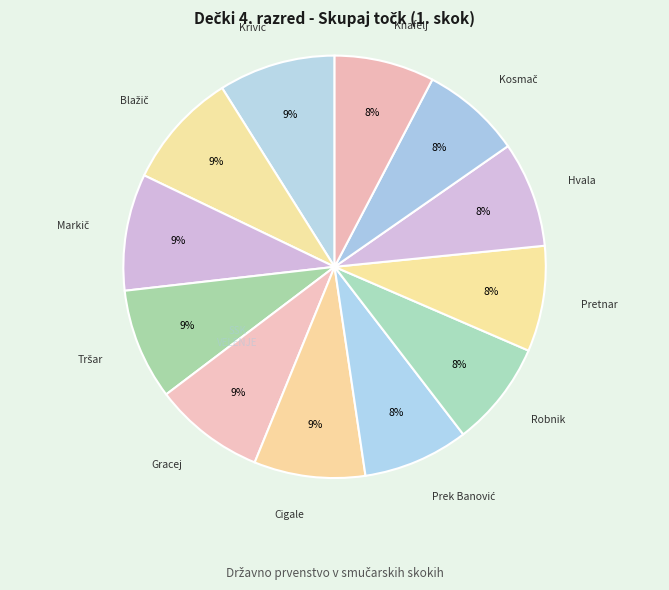

Is there a majority slice in this chart?

No